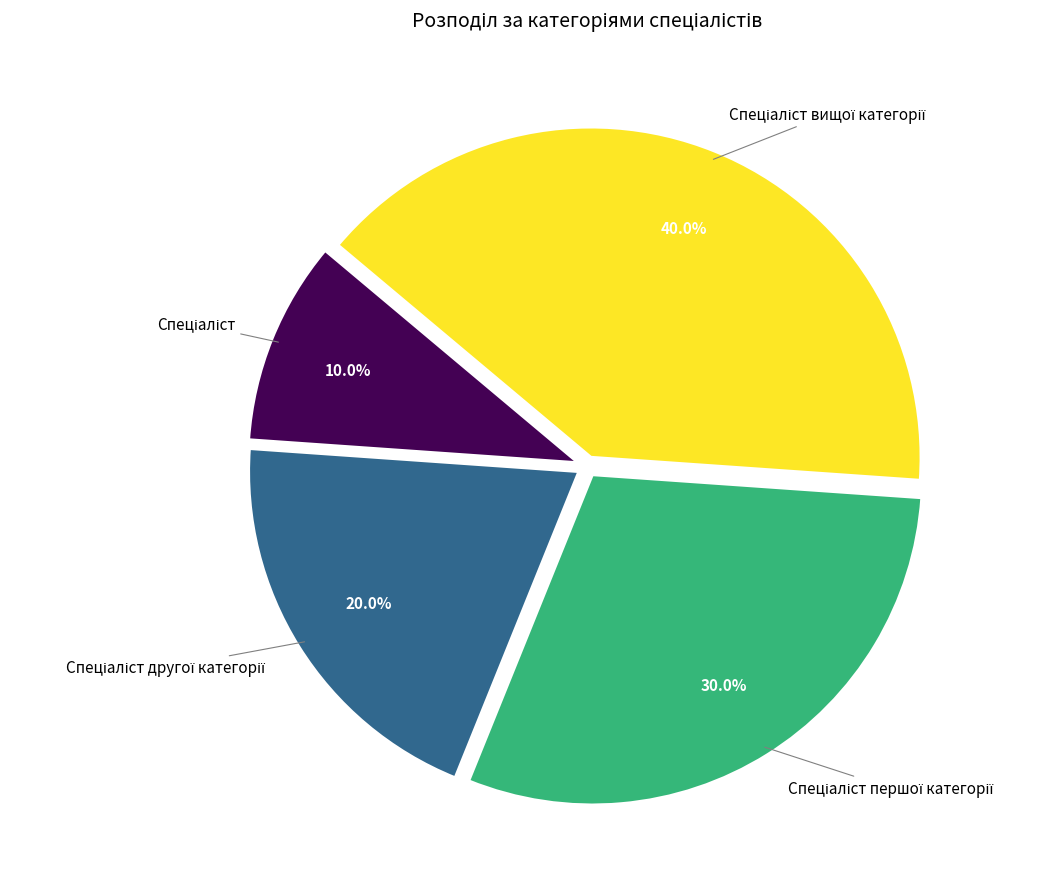

To the nearest percent, what is the difference between the largest and smallest slice percentages?

30%